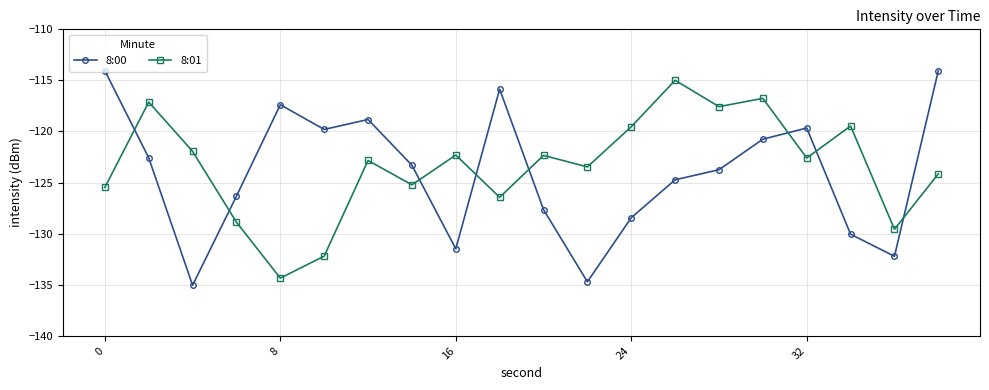

How many intersections are there between 8:00 and 8:01?

8